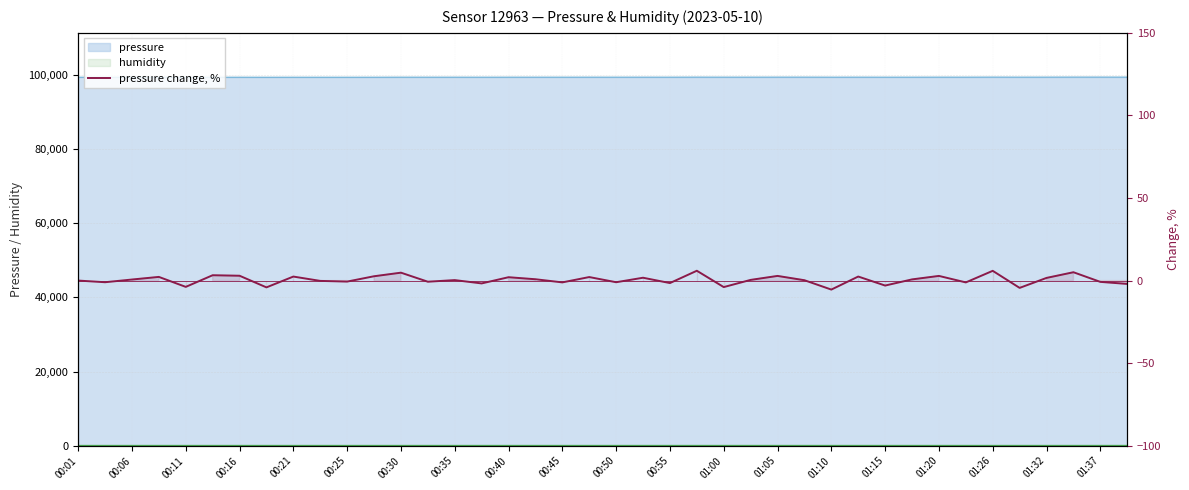

The value at 00:01 is 0.0. True or false?

True